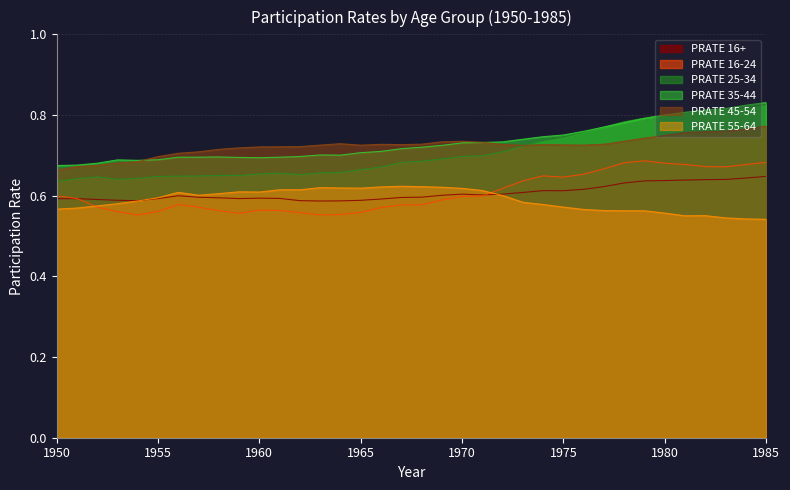

Count the number of data series in this chart.

6